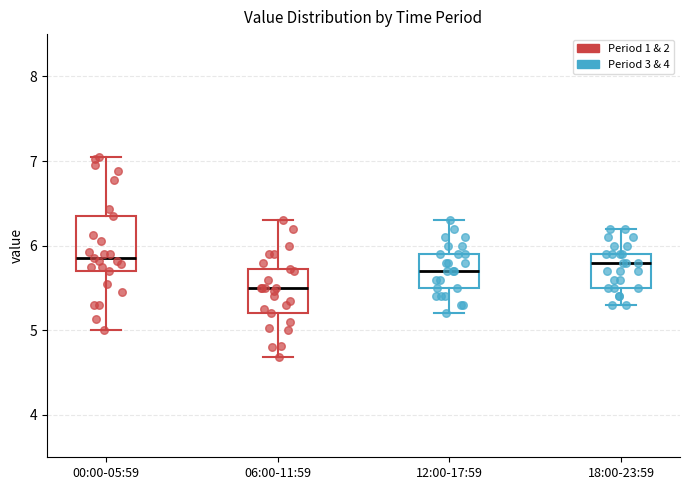

Where is the lower edge of the box for 12:00-17:59 on the y-axis? The values are not printed on the chart, so give them approximately, as read against the axis.

5.5